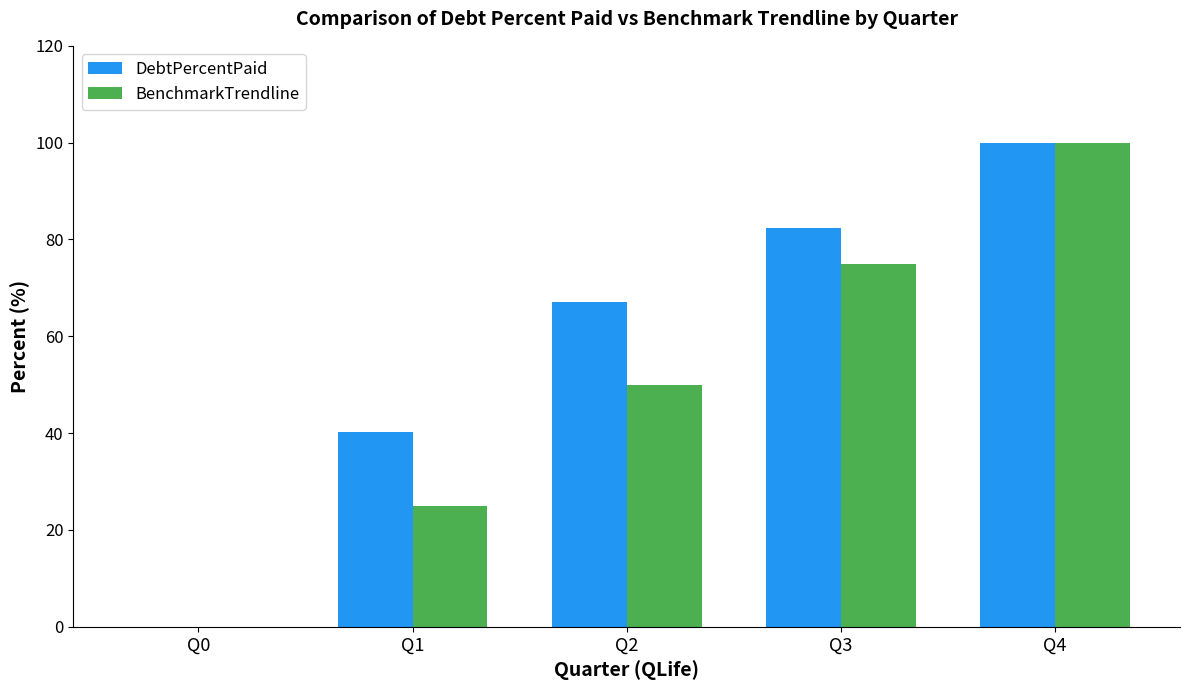

What is the approximate value of DebtPercentPaid at Q1?

40.2